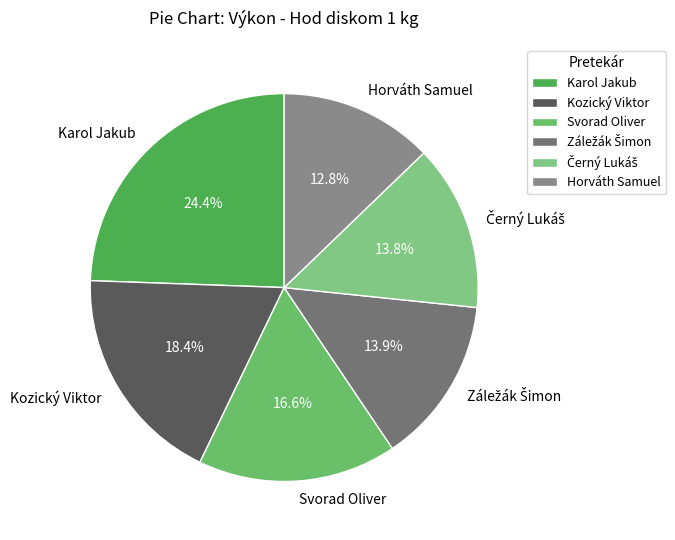

Do Horváth Samuel and Karol Jakub together represent more than half of the pie?

No